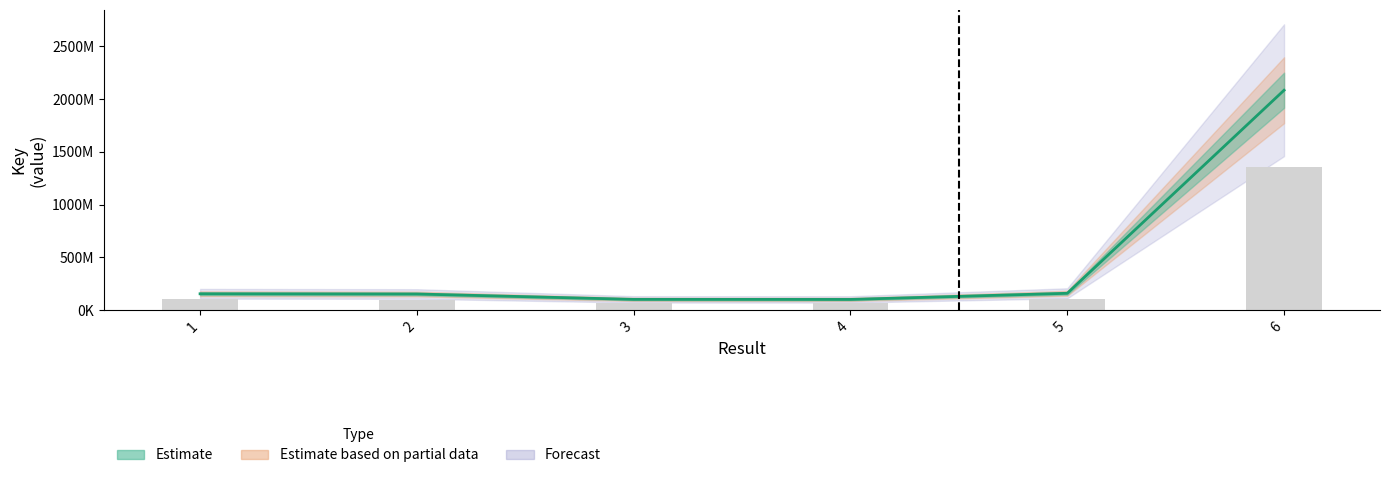

Rank the categories by value from highest to lowest.

6, 5, 1, 2, 3, 4